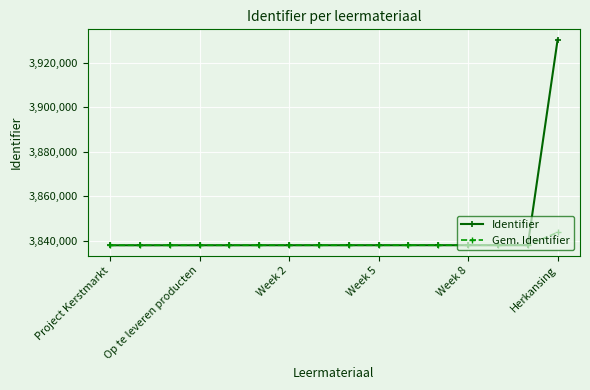

Which series has the largest total across all categories?

Identifier